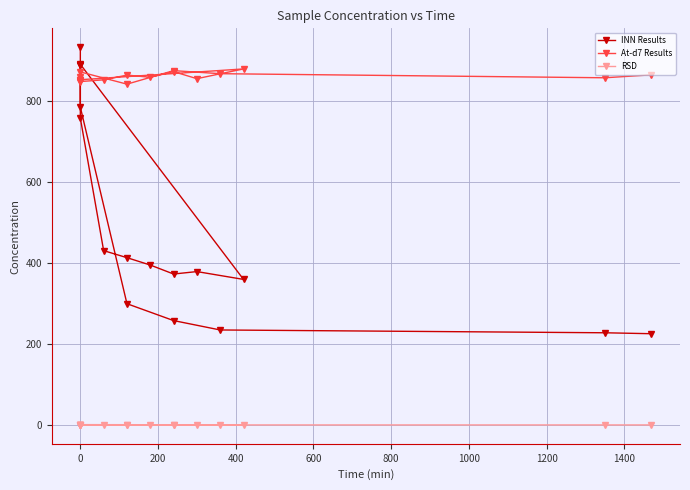

Count the number of categories in the chart.

17